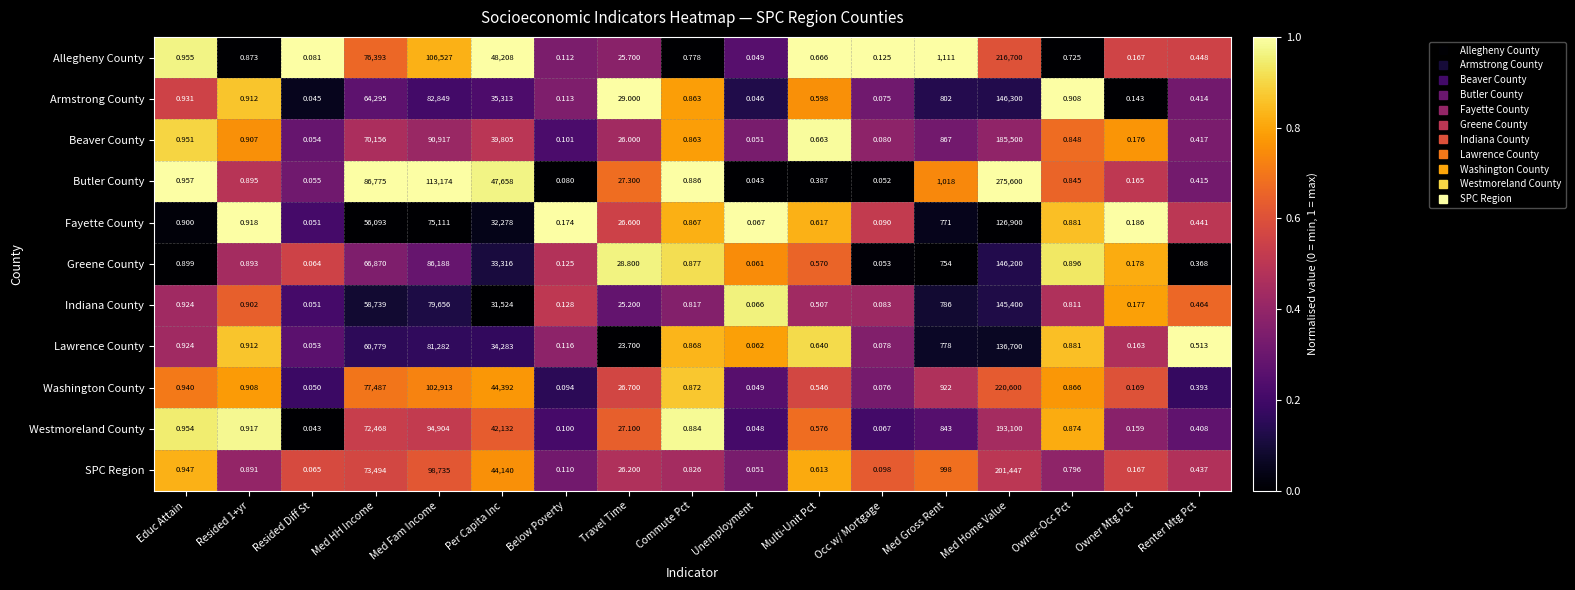

How many categories are shown in the chart?

17